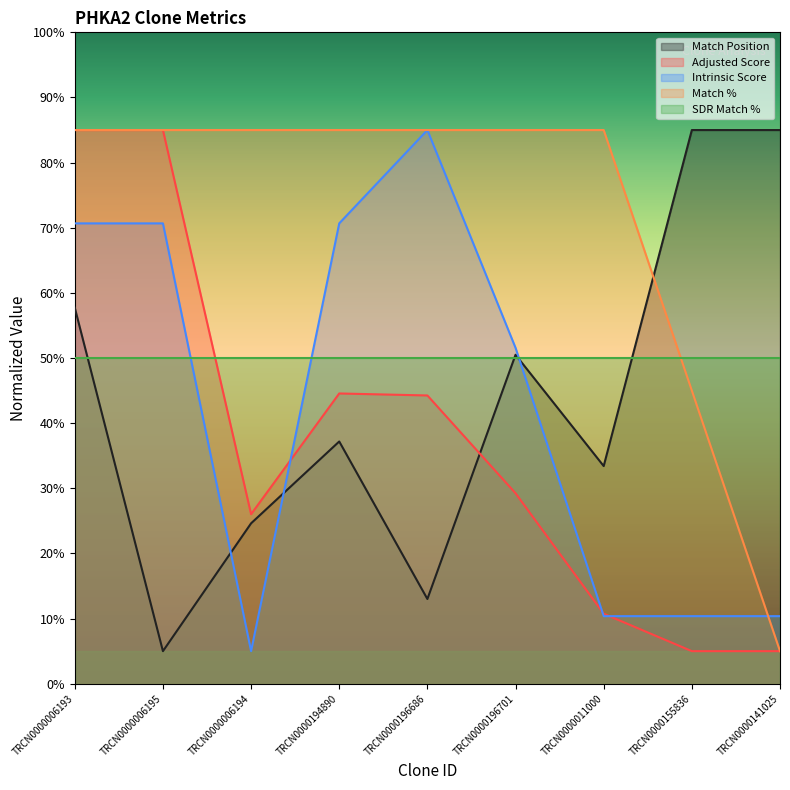

Where do Adjusted Score and Match Position first cross each other?

TRCN0000196686 and TRCN0000196701